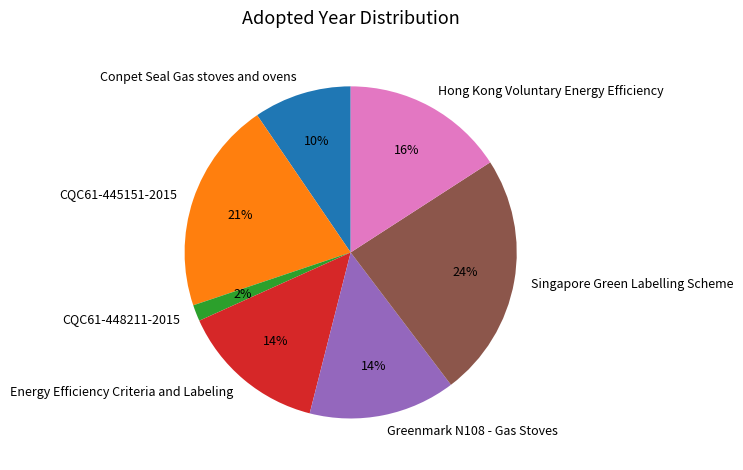

How many segments does this pie chart have?

7